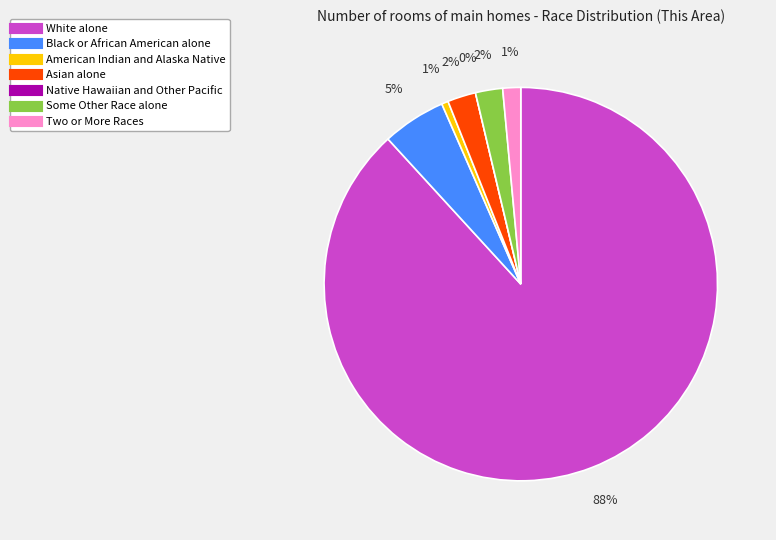

What is the change in value from American Indian and Alaska Native to Two or More Races?

+39